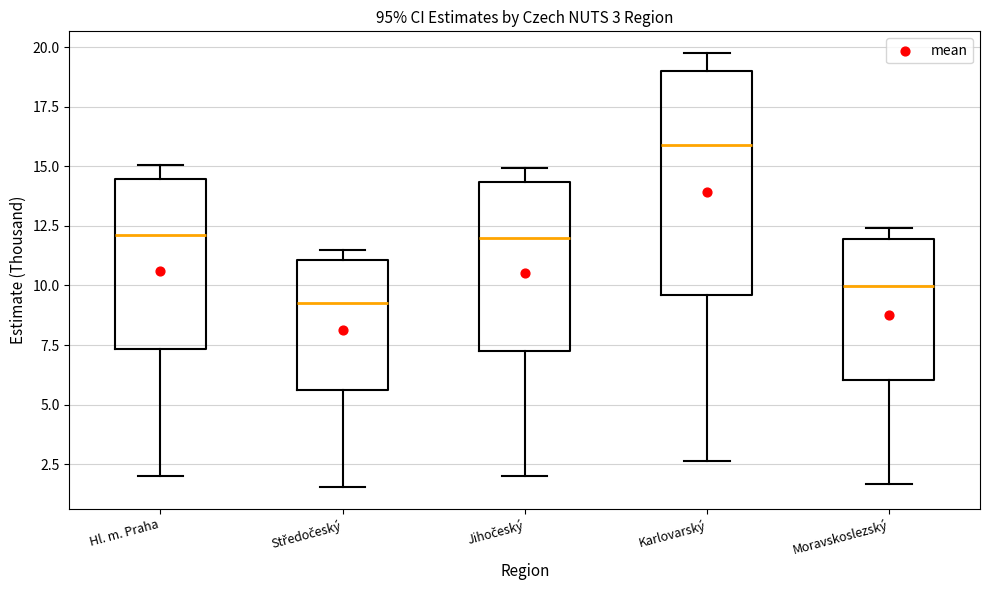

Which box's median line is the highest?

Karlovarský